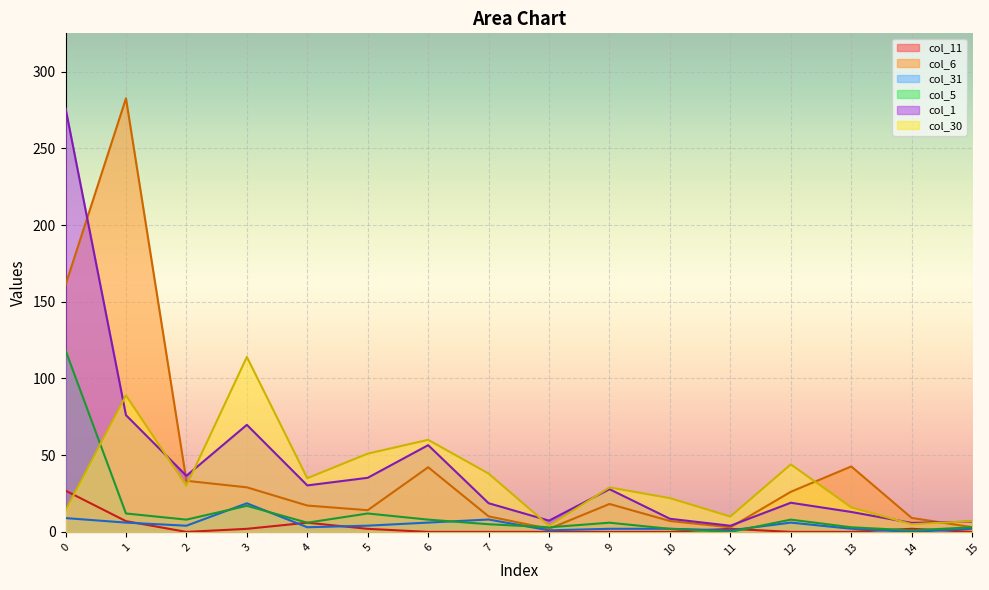

After their last crossing, which series has the higher values: col_1 or col_30?

col_30